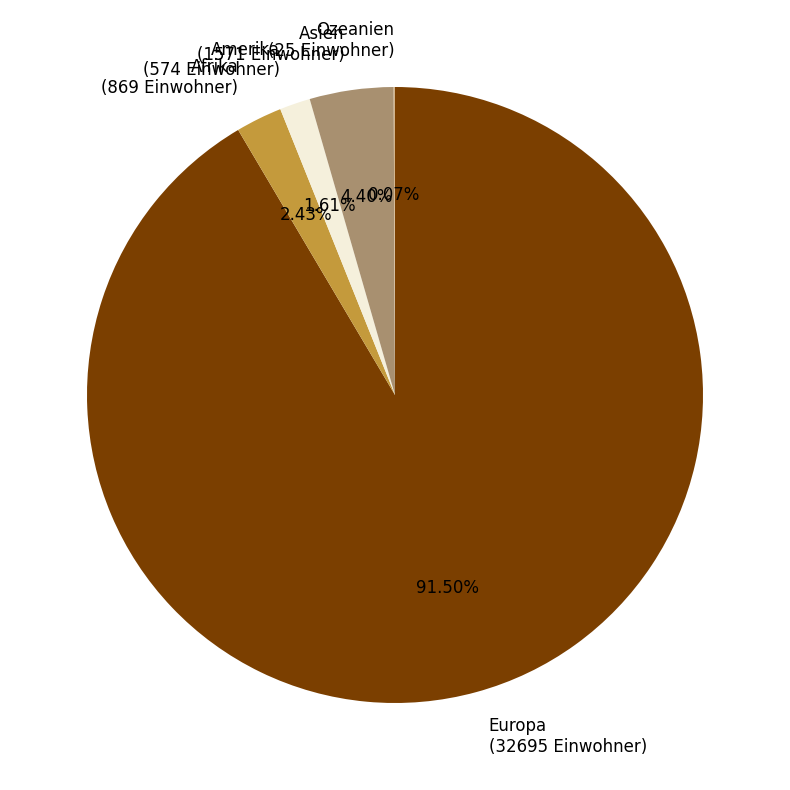

What is the ratio of the value at Asien (1571 Einwohner) to the value at Amerika (574 Einwohner)?

2.7